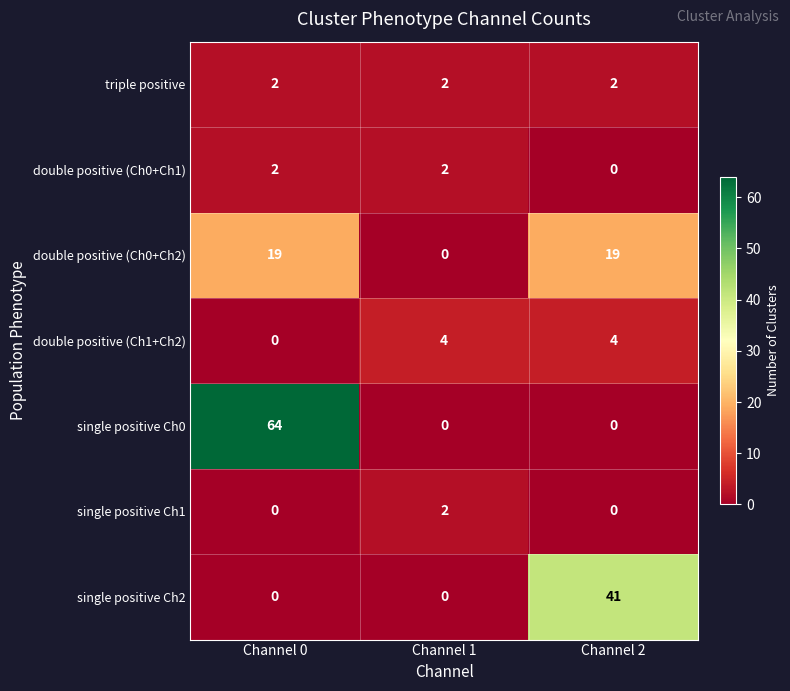

Reading left to right, what are all the values shown in this chart?

triple positive: 2	2	2
double positive (Ch0+Ch1): 2	2	0
double positive (Ch0+Ch2): 19	0	19
double positive (Ch1+Ch2): 0	4	4
single positive Ch0: 64	0	0
single positive Ch1: 0	2	0
single positive Ch2: 0	0	41